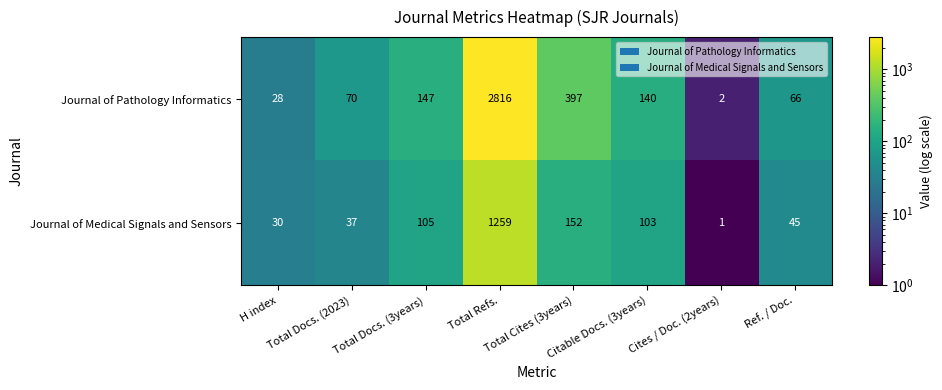

What is the sum of all Journal of Pathology Informatics values?

3666